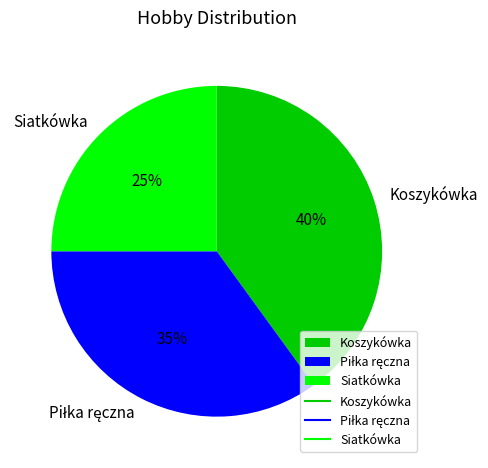

To the nearest percent, what percentage of the pie is Koszykówka?

40%